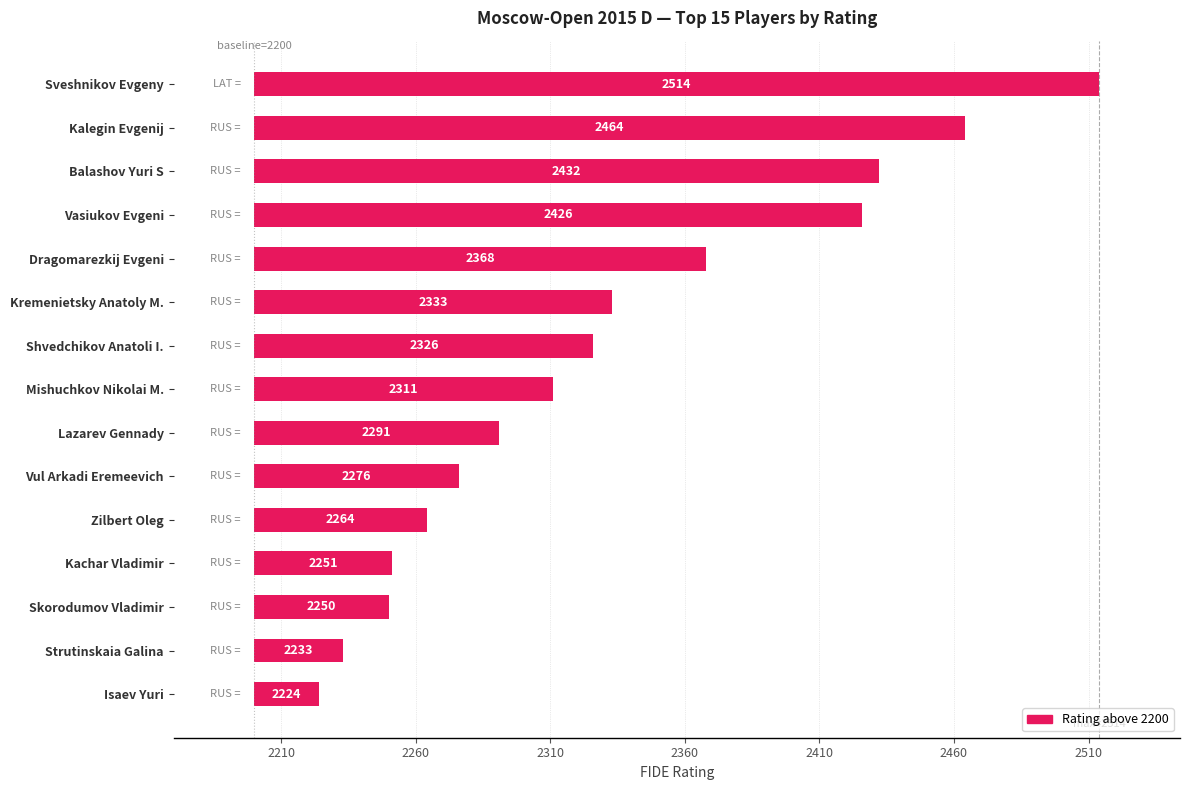

Reading right to left, transcribe all the data shown in this chart.

24	33	50	51	64	76	91	111	126	133	168	226	232	264	314